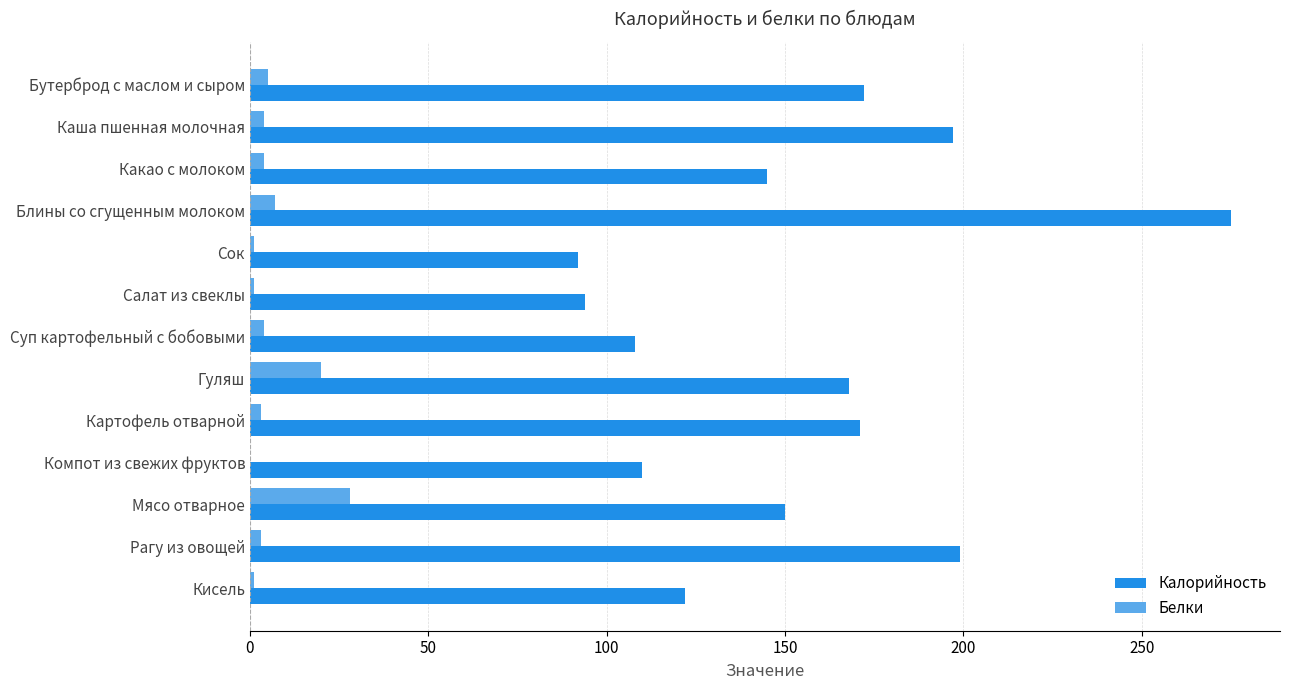

The value of Калорийность at Кисель is 122. True or false?

True